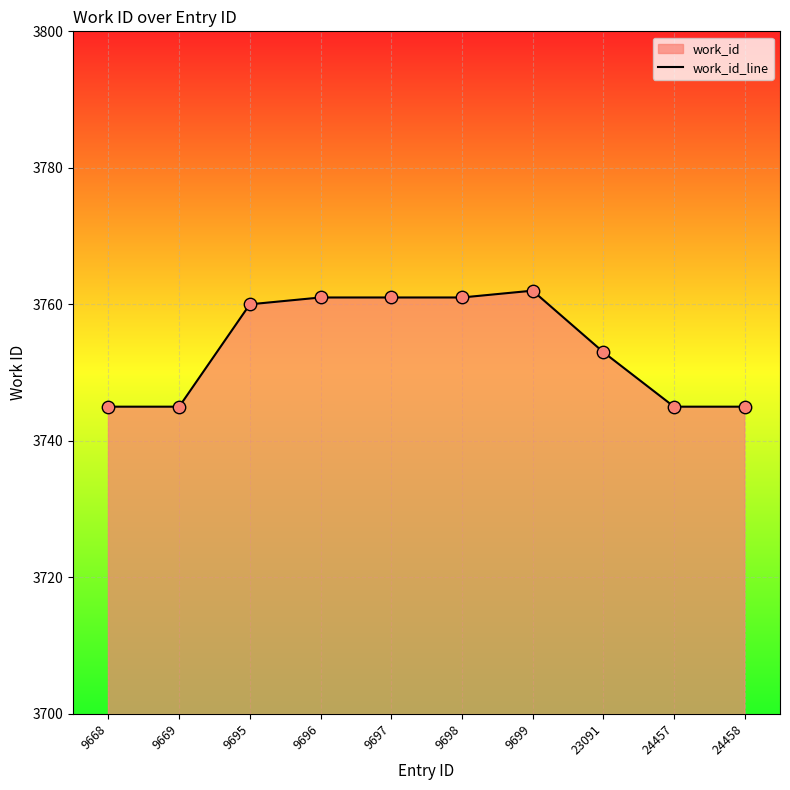

Which has a higher value, 9695 or 9699?

9699